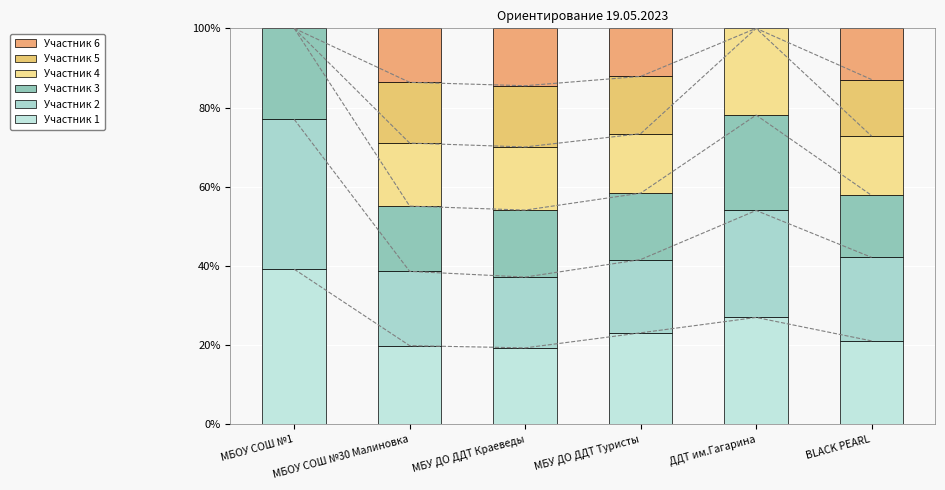

At which category is the sum across all series the highest?

МБОУ СОШ №1